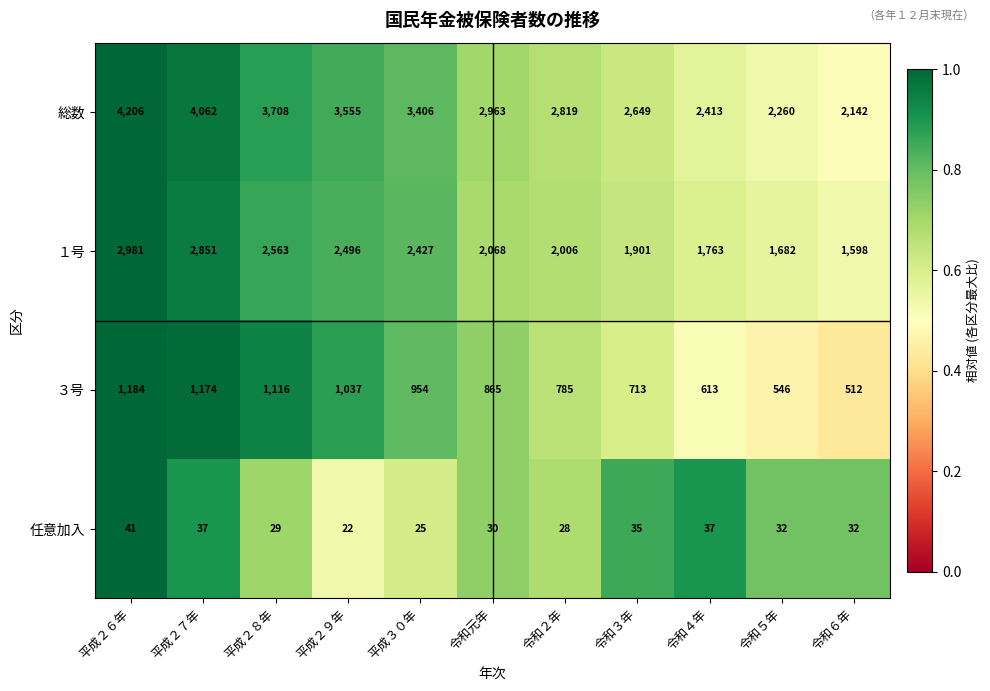

Is the value of １号 at 平成２８年 greater than the value of ３号 at 令和６年?

Yes